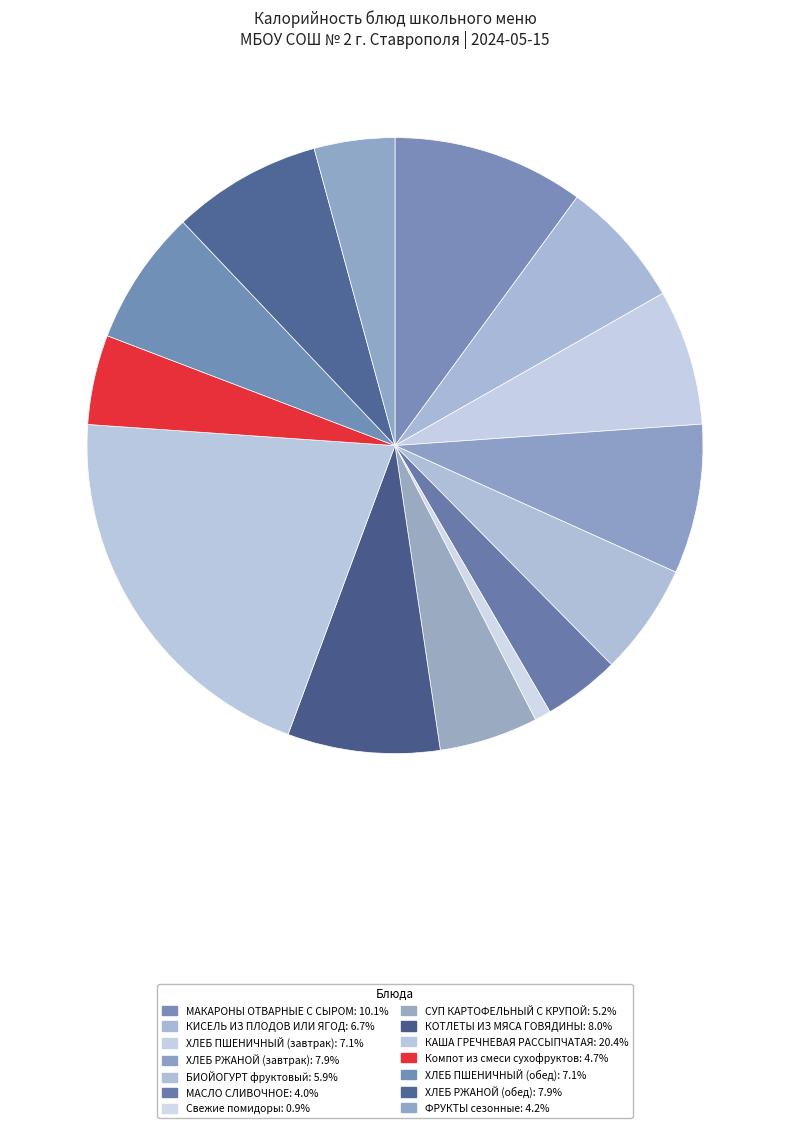

The ХЛЕБ ПШЕНИЧНЫЙ (завтрак) slice represents 7% of the pie. True or false?

True